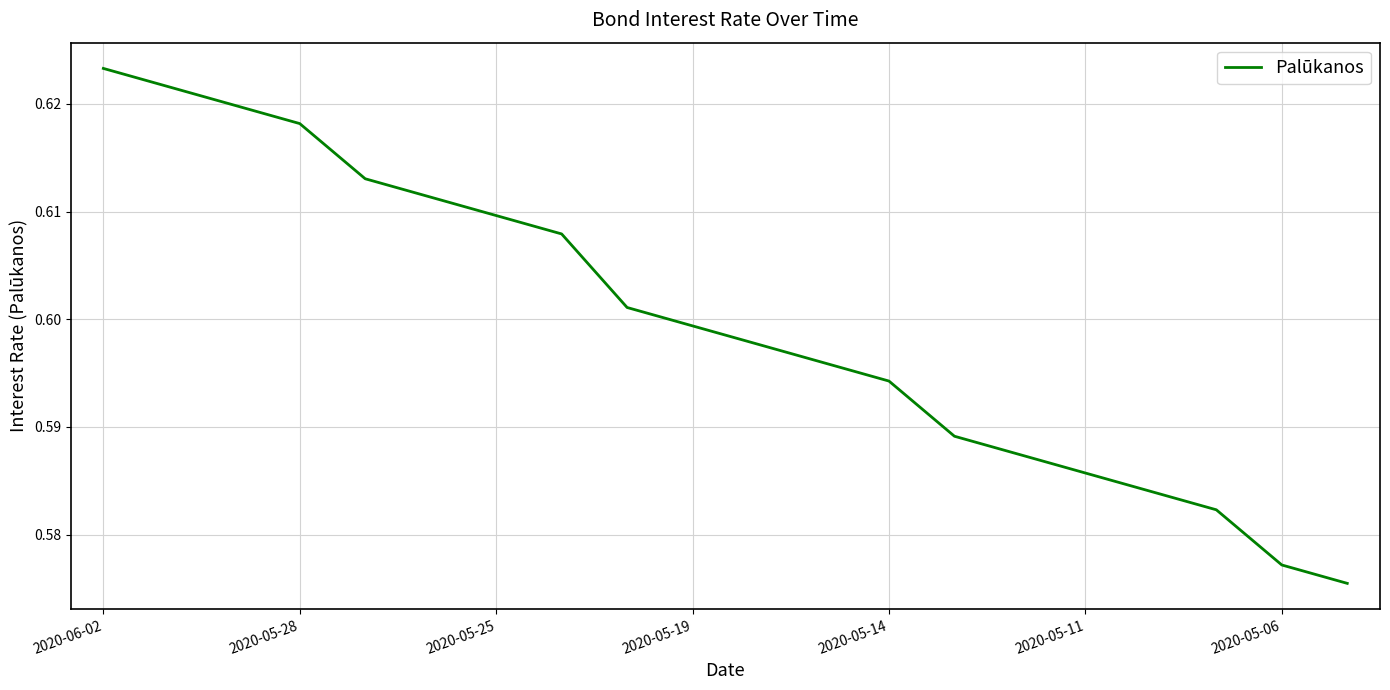

The value at 2020-05-11 is 0.3. True or false?

False